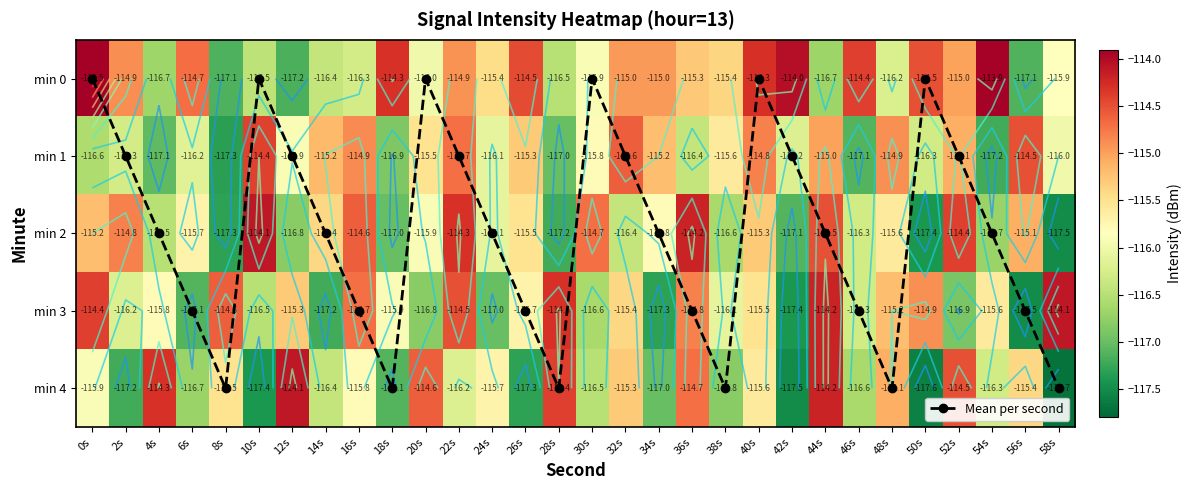

What is the highest value of the Mean per second series?

4